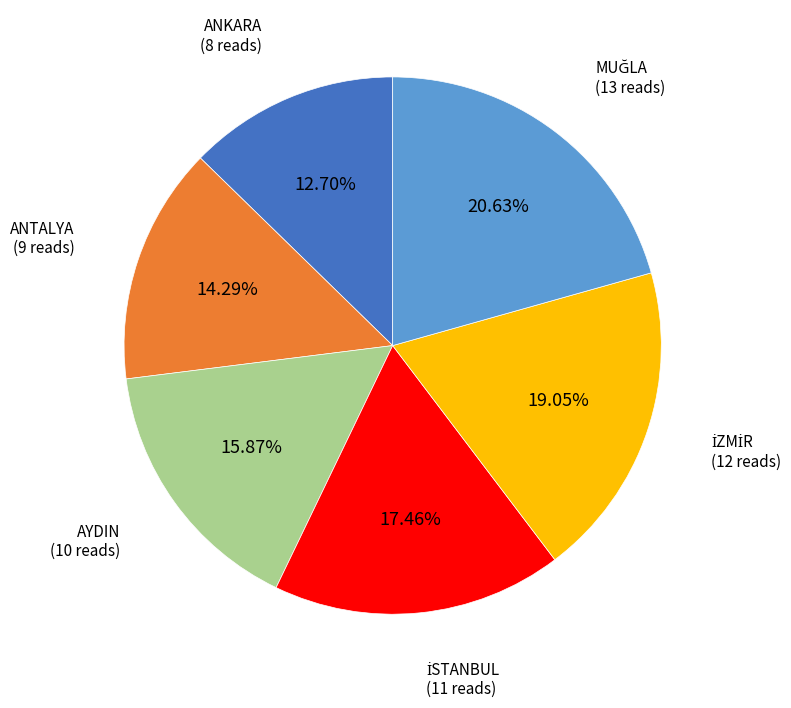

Is there a majority slice in this chart?

No